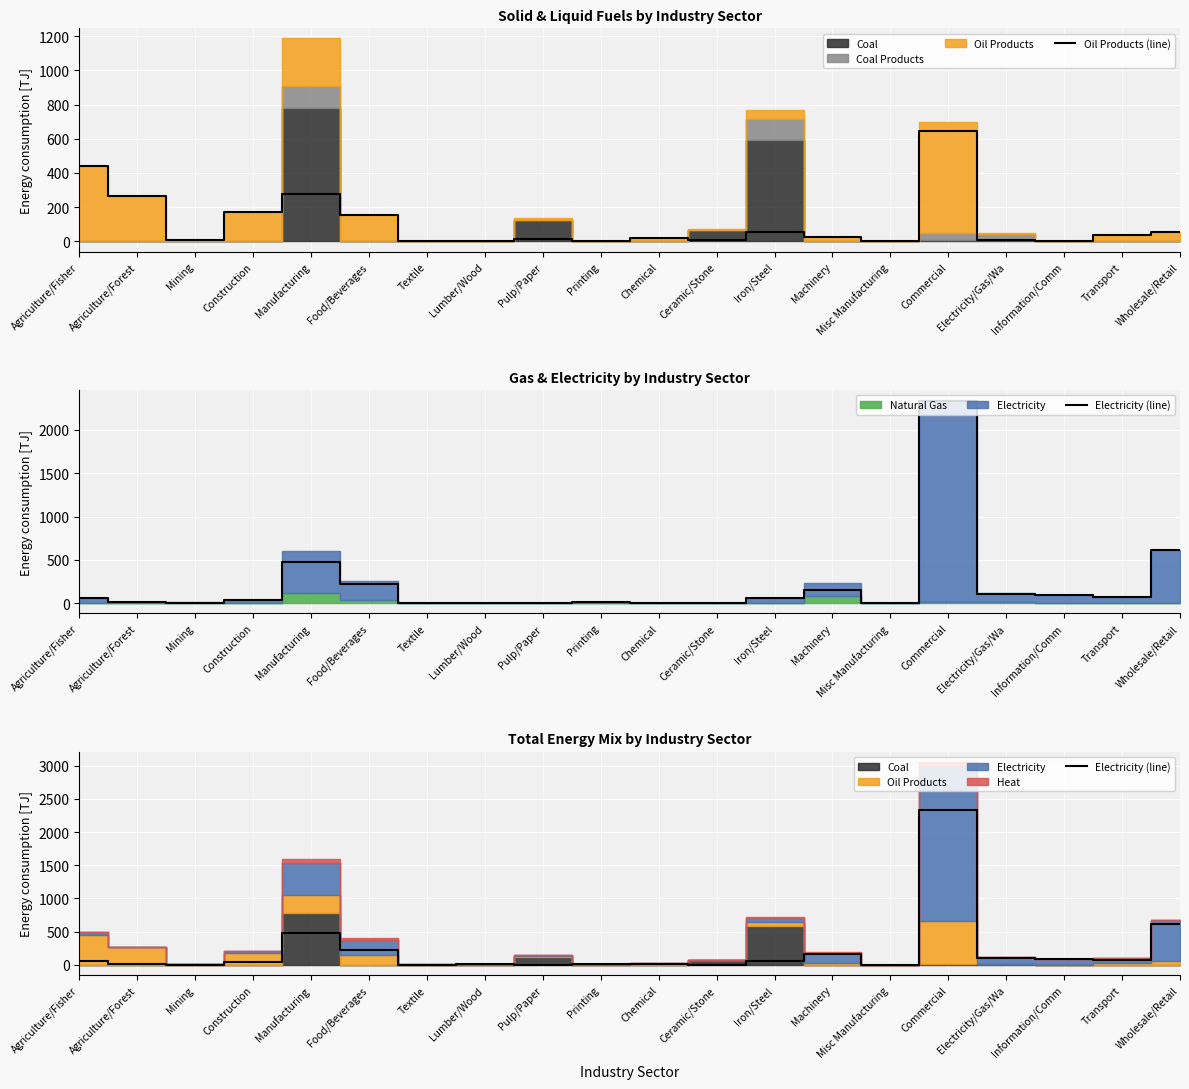

Reading left to right, what are all the values shown in this chart?

Oil Products (line): 443.0	262.5	8.7	171.8	276.6	152.4	2.2	2.4	16.2	0.6	18.3	5.6	53.5	25.1	0.3	646.9	7.2	0.7	35.3	53.5
Electricity (line): 57.0	11.7	4.6	40.7	476.1	224.2	5.1	5.5	4.6	7.7	5.9	4.6	59.3	157.4	1.8	2330.3	105.6	89.6	67.2	617.9